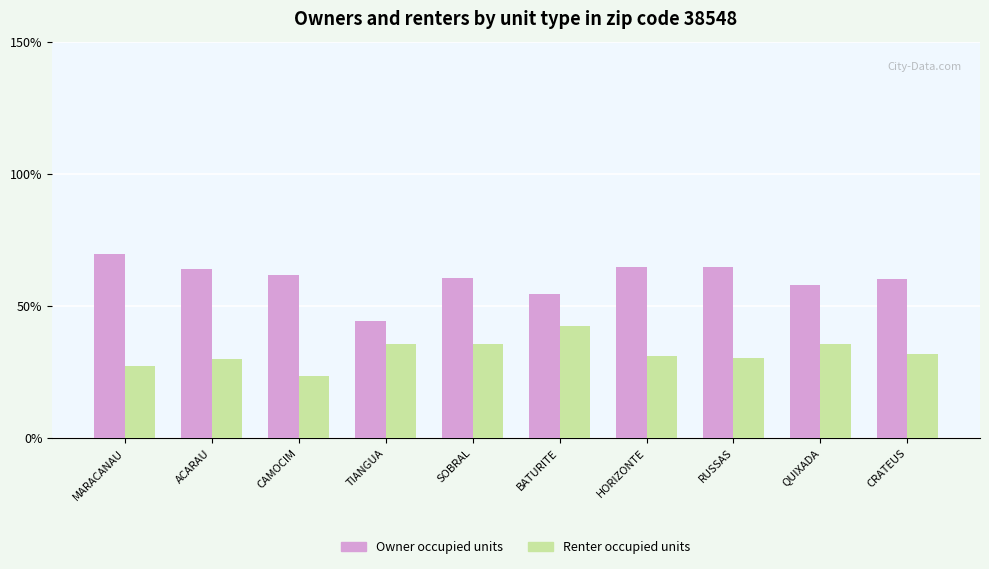

At which category does the chart reach its peak across all series?

MARACANAU